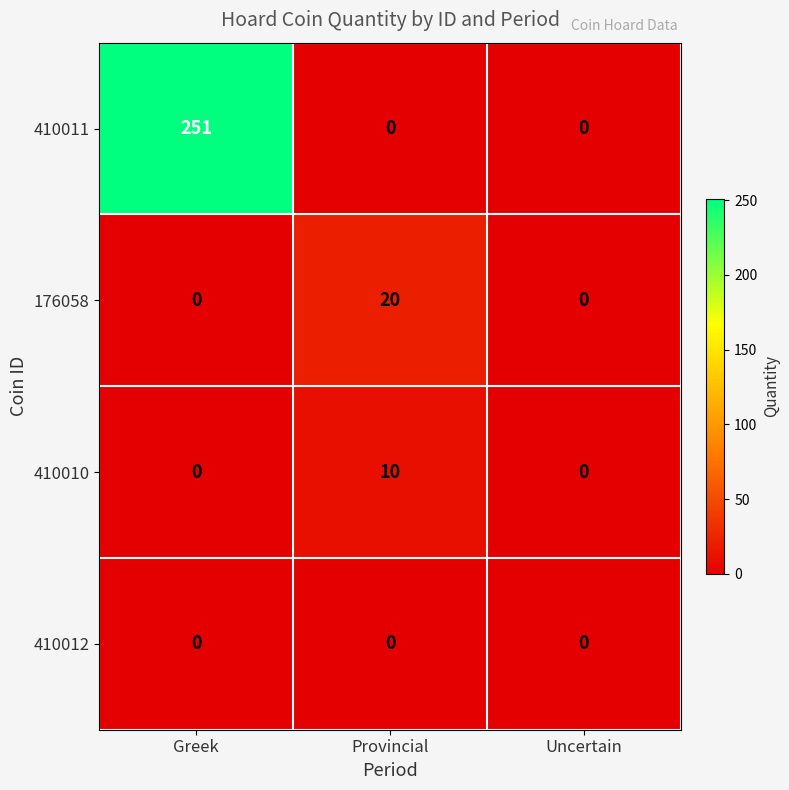

The value of 410010 at Uncertain is -5. True or false?

False